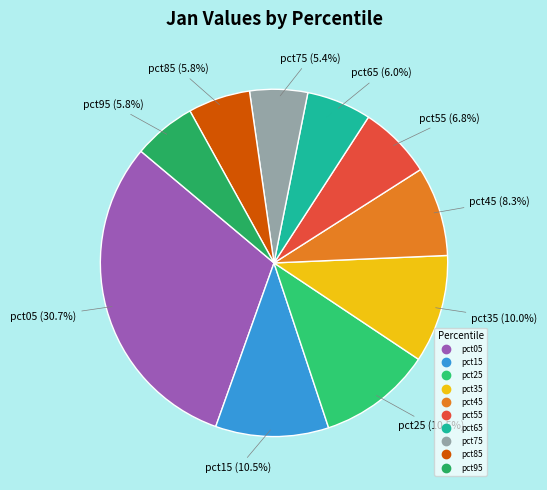

To the nearest percent, what is the combined percentage of pct95 and pct55?

13%